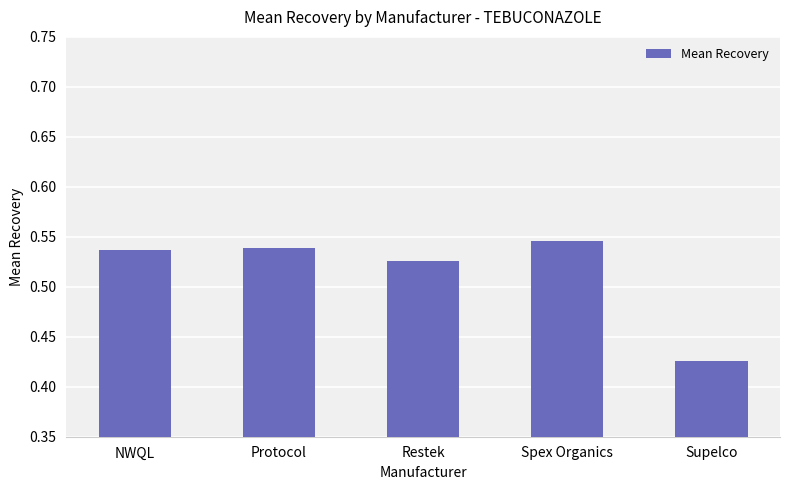

What is the label of the 1st bar from the right?

Supelco